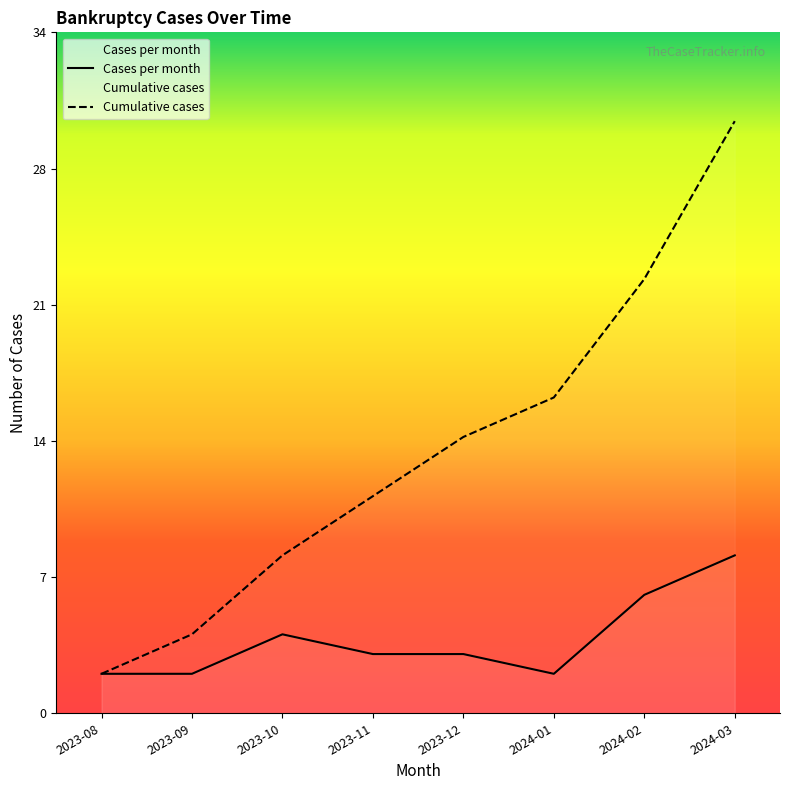

The value of Cases per month at 2024-01 is 2. True or false?

False